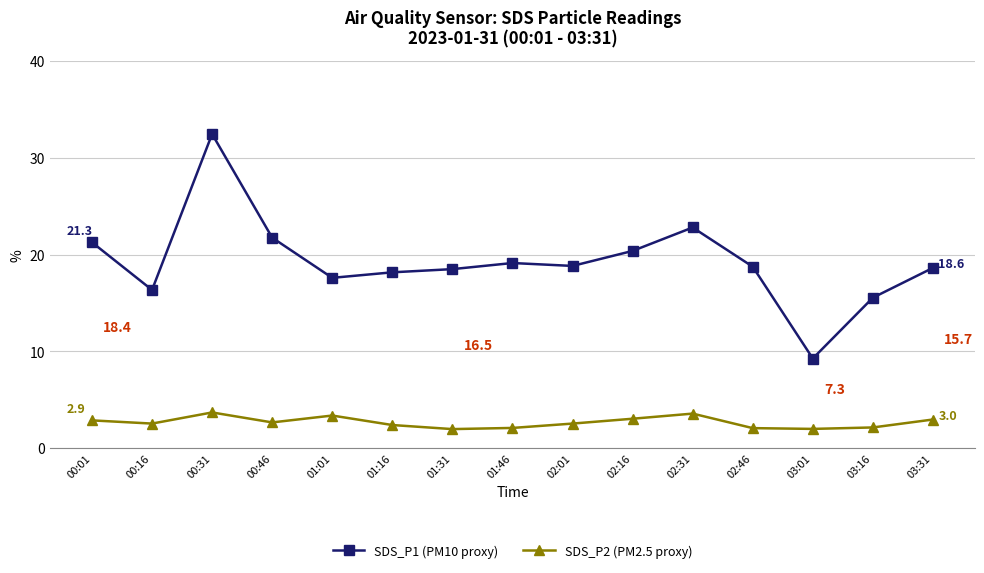

At how many categories does at least one series exceed 14?

14